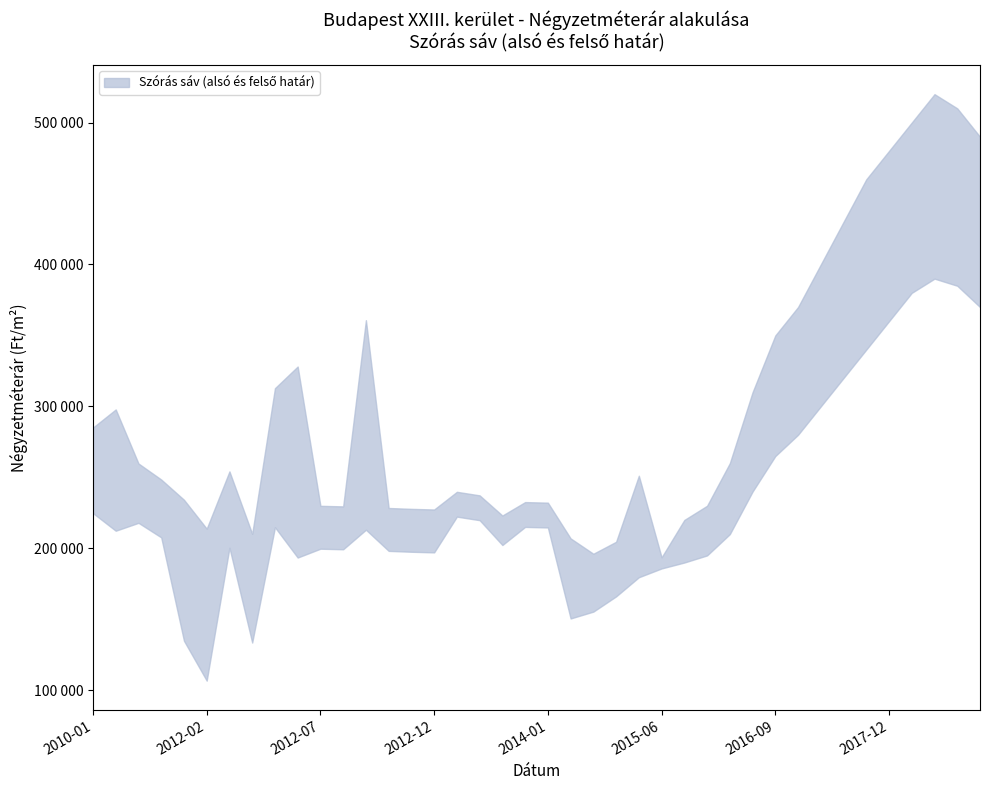

Reading left to right, extract all data points from this chart.

Szórás felső határ: 2010-01=285107	2011-05=297866	2011-11=259782	2011-12=248487	2012-01=234241	2012-02=213871	2012-03=254207	2012-04=210213	2012-05=312834	2012-06=328102	2012-07=229959	2012-08=229561	2012-09=360747	2012-10=228433	2012-11=227817	2012-12=227371	2013-01=239832	2013-06=237326	2013-07=223122	2013-12=232587	2014-01=232191	2014-09=207015	2014-12=196188	2015-01=204626	2015-03=251154	2015-06=193664	2015-09=220000	2015-12=230000	2016-03=260000	2016-06=310000	2016-09=350000	2016-12=370000	2017-03=400000	2017-06=430000	2017-09=460000	2017-12=480000	2018-03=500000	2018-06=520000	2018-09=510000	2018-12=490000
Szórás alsó határ: 2010-01=224797	2011-05=212398	2011-11=217960	2011-12=207713	2012-01=134893	2012-02=106779	2012-03=200431	2012-04=133611	2012-05=214862	2012-06=193504	2012-07=199729	2012-08=199331	2012-09=213107	2012-10=198203	2012-11=197587	2012-12=197141	2013-01=222334	2013-06=219828	2013-07=202318	2013-12=215089	2014-01=214693	2014-09=150579	2014-12=155410	2015-01=166140	2015-03=179624	2015-06=185824	2015-09=190000	2015-12=195000	2016-03=210000	2016-06=240000	2016-09=265000	2016-12=280000	2017-03=300000	2017-06=320000	2017-09=340000	2017-12=360000	2018-03=380000	2018-06=390000	2018-09=385000	2018-12=370000